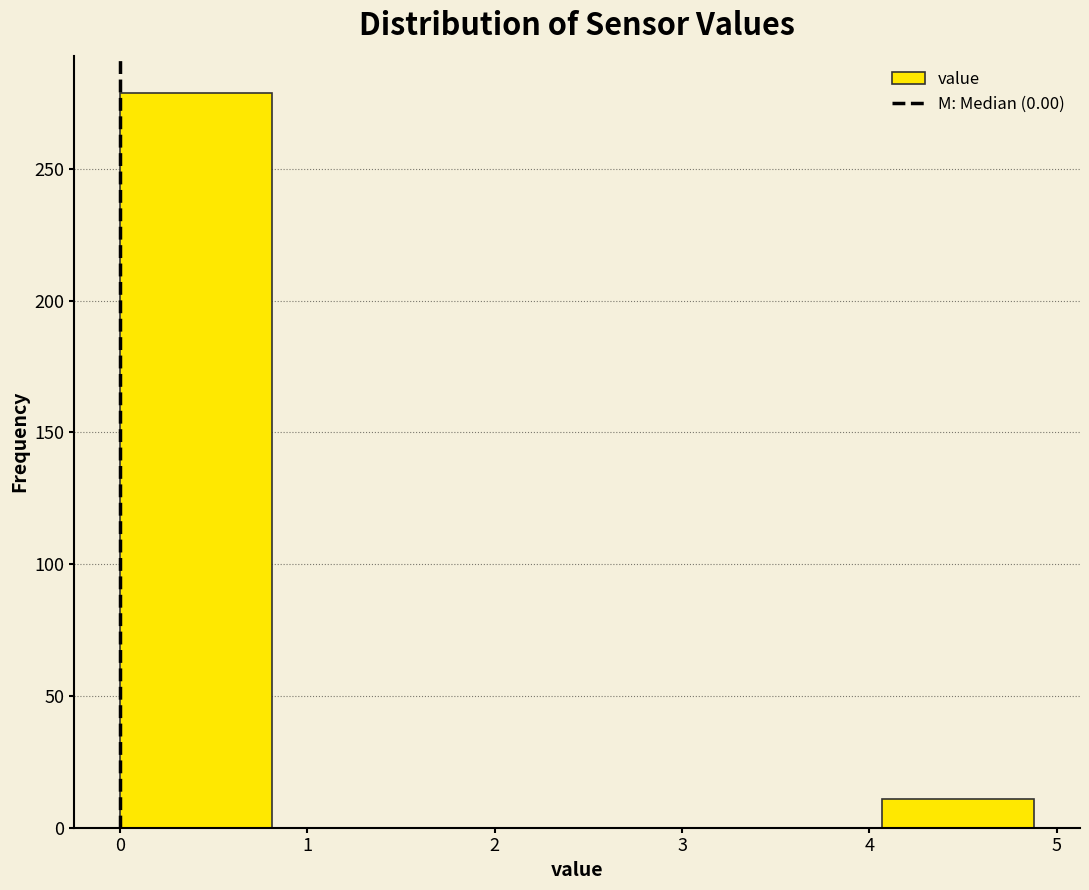

What is the height of the bar covering 4.1 to 4.9 on the x-axis? Neither the bar edges nor the heights are printed on the chart, so give them approximately, as read against the axes.

10